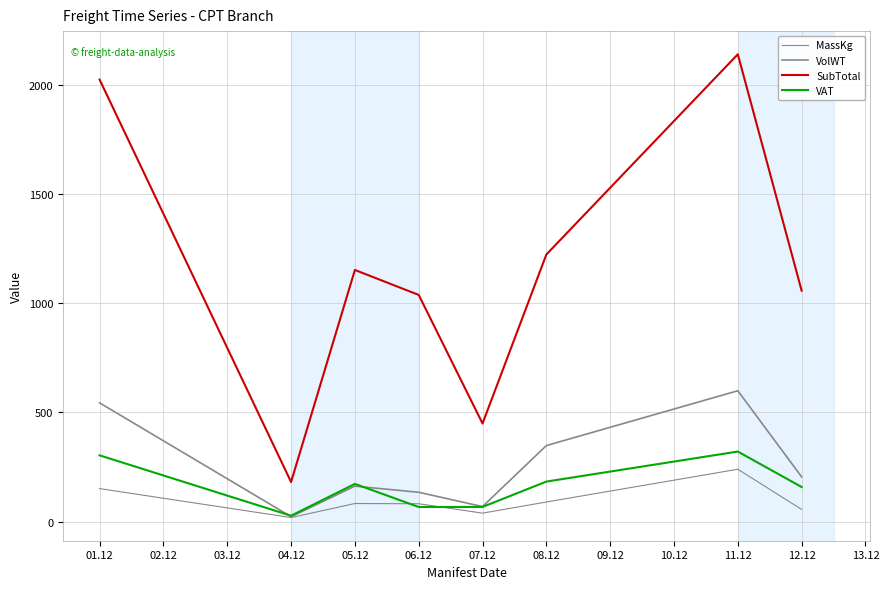

How many lines are shown in the chart?

4